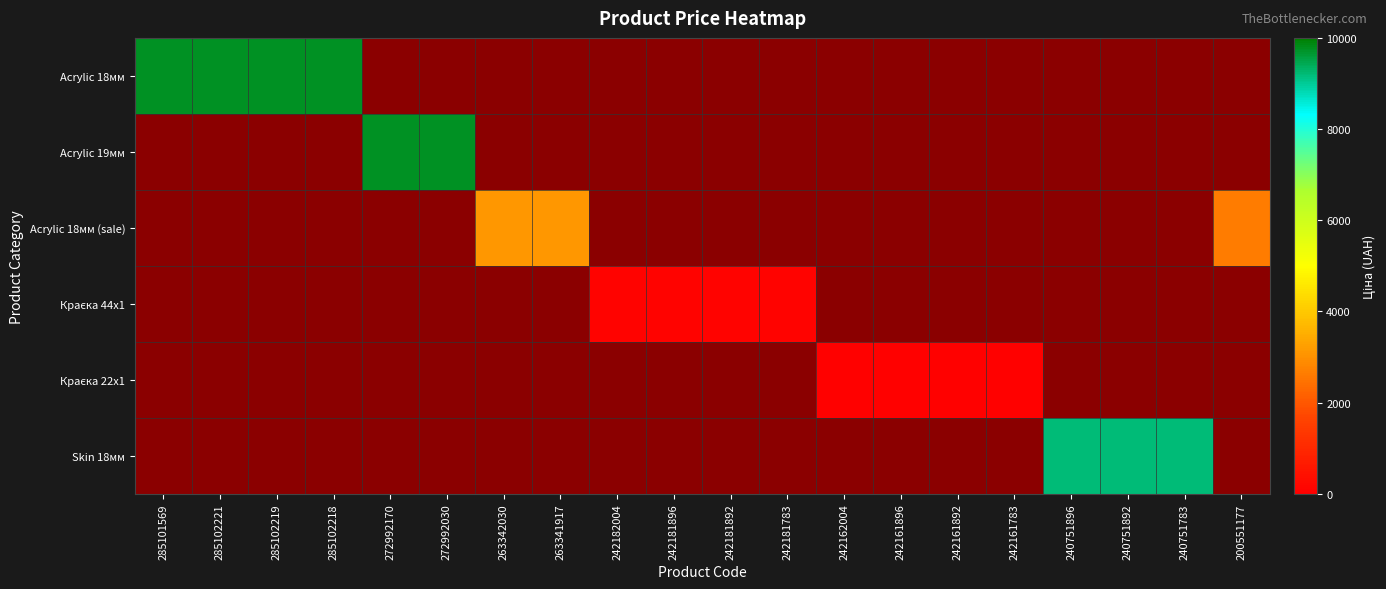

At how many categories does at least one series exceed 0?

20